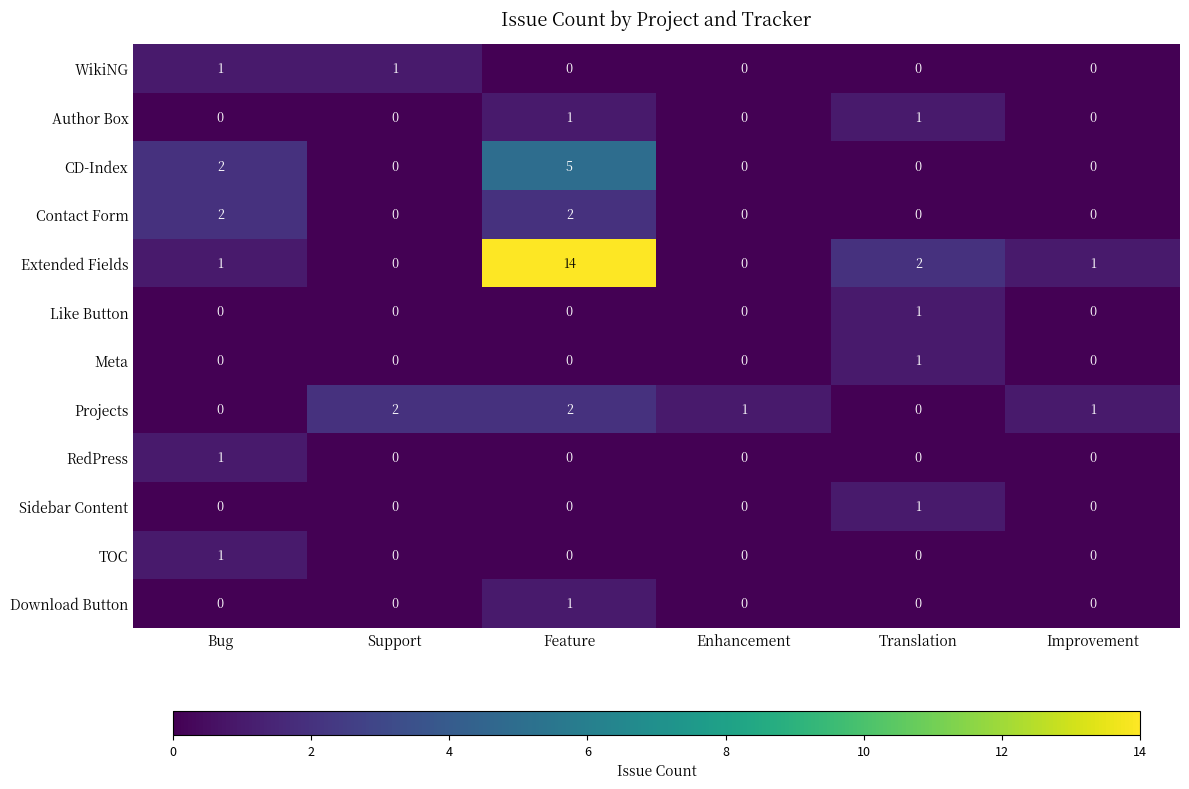

Count the number of data series in this chart.

12